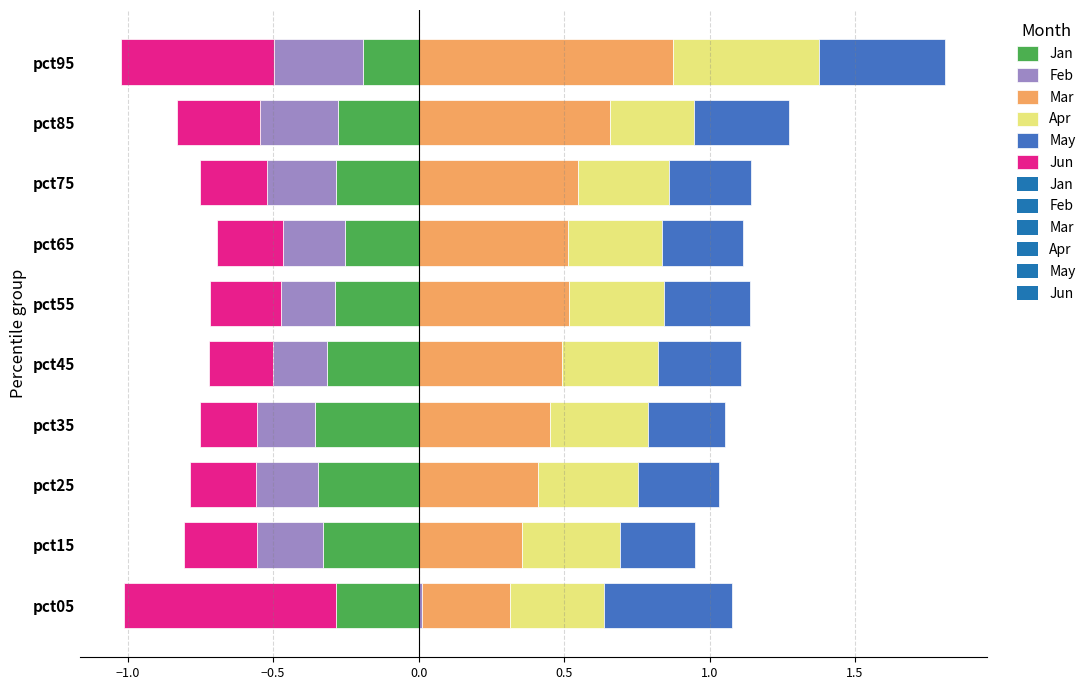

Reading left to right, list all the values displayed in this chart.

Jan: pct05=-0.3	pct15=-0.3	pct25=-0.3	pct35=-0.4	pct45=-0.3	pct55=-0.3	pct65=-0.3	pct75=-0.3	pct85=-0.3	pct95=-0.2
Feb: pct05=0.0	pct15=-0.2	pct25=-0.2	pct35=-0.2	pct45=-0.2	pct55=-0.2	pct65=-0.2	pct75=-0.2	pct85=-0.3	pct95=-0.3
Mar: pct05=0.3	pct15=0.4	pct25=0.4	pct35=0.5	pct45=0.5	pct55=0.5	pct65=0.5	pct75=0.5	pct85=0.7	pct95=0.9
Apr: pct05=0.3	pct15=0.3	pct25=0.3	pct35=0.3	pct45=0.3	pct55=0.3	pct65=0.3	pct75=0.3	pct85=0.3	pct95=0.5
May: pct05=0.4	pct15=0.3	pct25=0.3	pct35=0.3	pct45=0.3	pct55=0.3	pct65=0.3	pct75=0.3	pct85=0.3	pct95=0.4
Jun: pct05=-0.7	pct15=-0.3	pct25=-0.2	pct35=-0.2	pct45=-0.2	pct55=-0.2	pct65=-0.2	pct75=-0.2	pct85=-0.3	pct95=-0.5